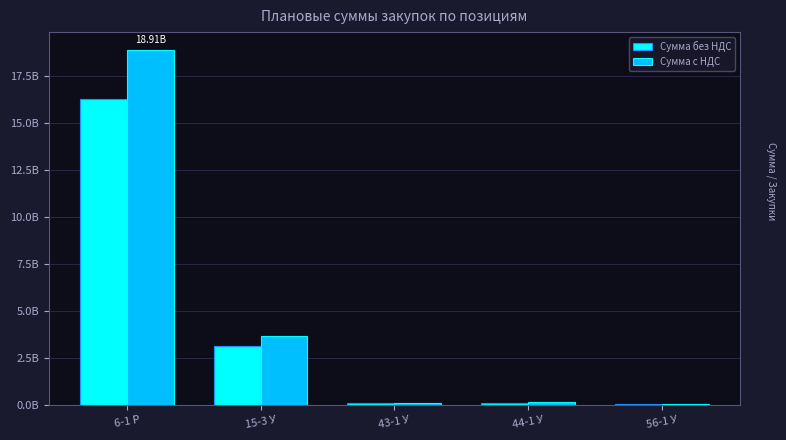

What is the difference between the highest and lowest values at 6-1 Р?

2608169126.4